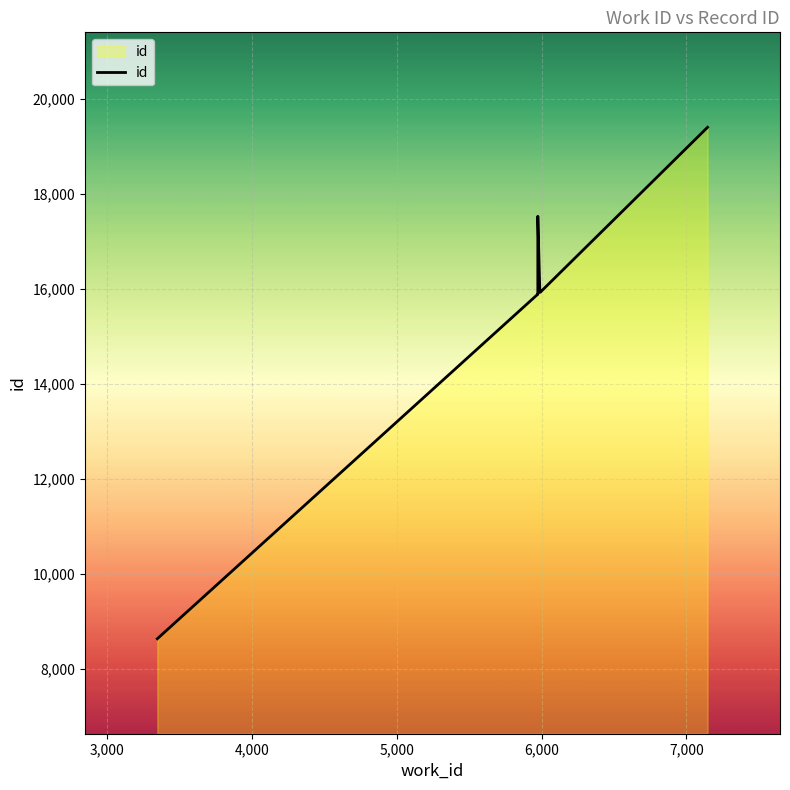

Count the number of categories in the chart.

10